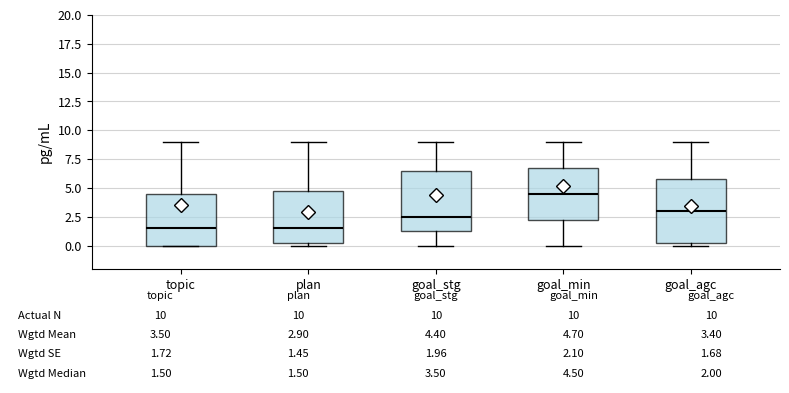

Which box has the highest median line?

goal_min